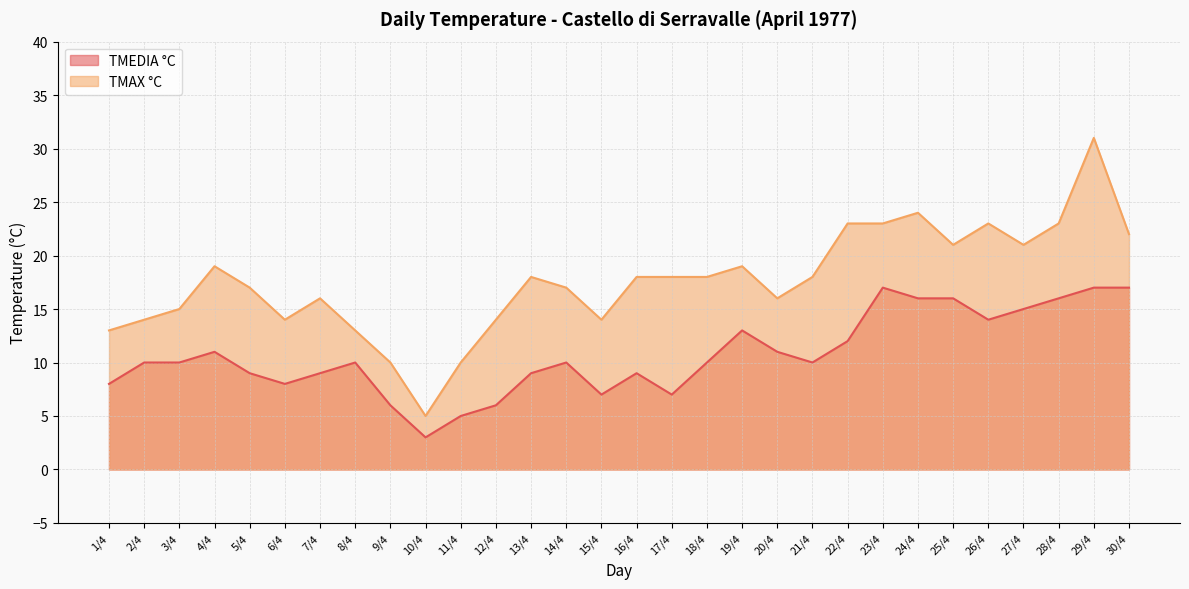

How many series are shown in this chart?

2